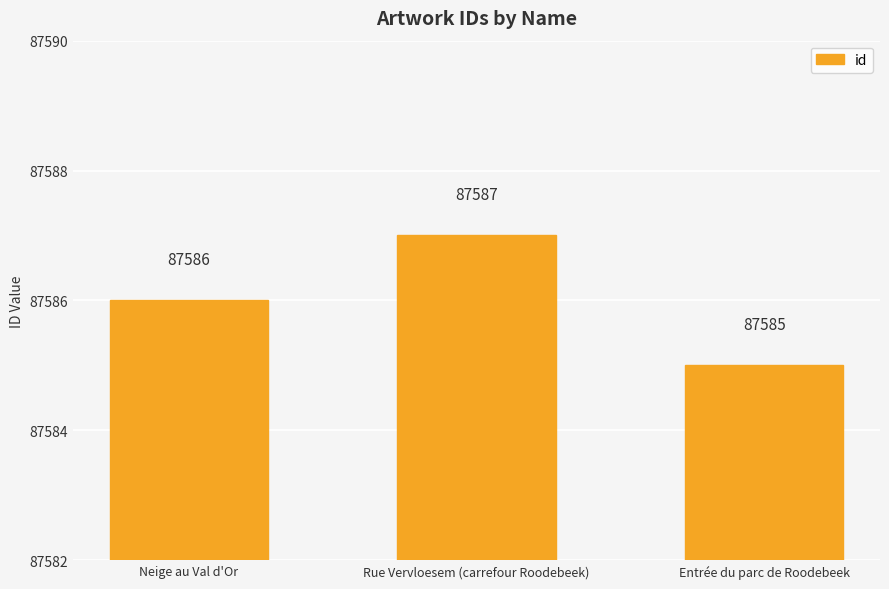

What is the approximate value at Neige au Val d'Or?

87586